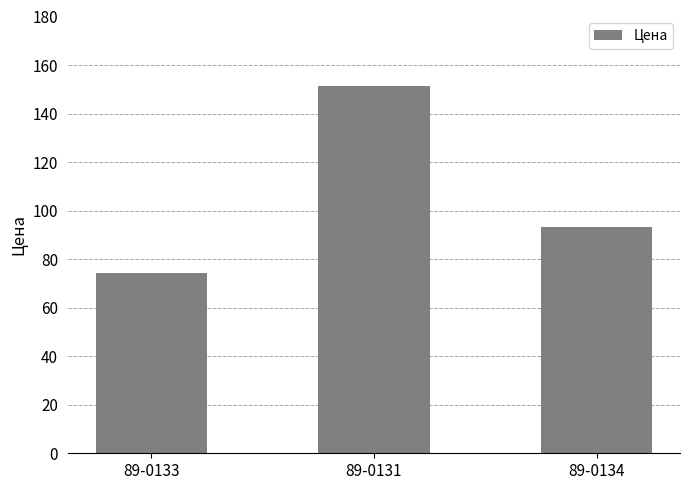

What position from the left is 89-0133?

1